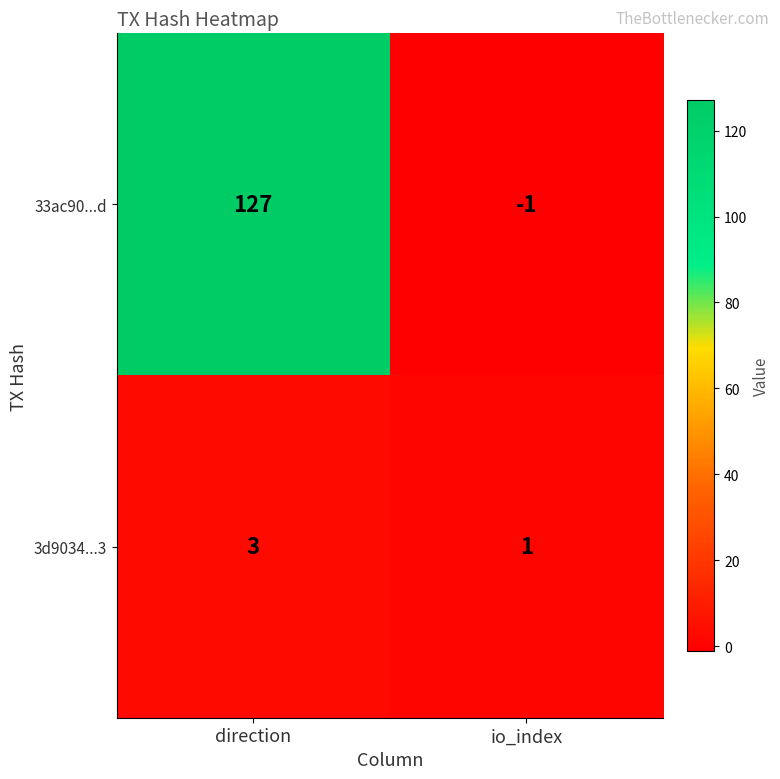

Which series has the largest total across all categories?

33ac90...d